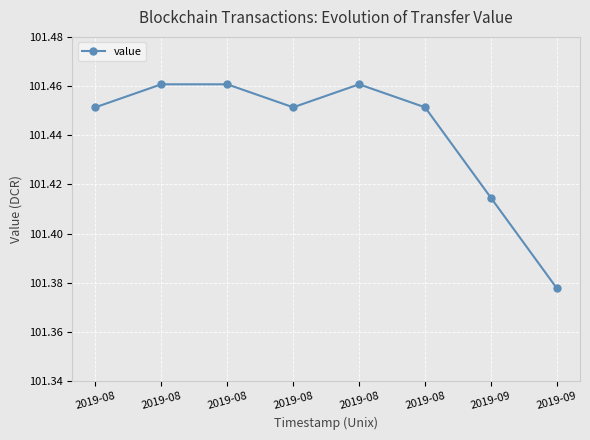

How many lines are shown in the chart?

1